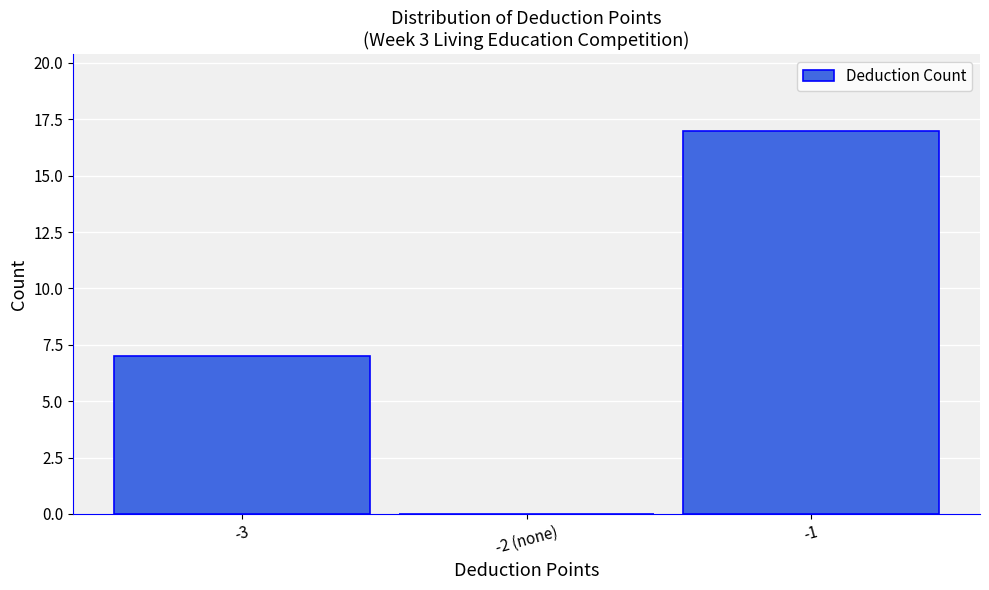

Reading right to left, list all the values displayed in this chart.

-1=17	-2 (none)=0	-3=7